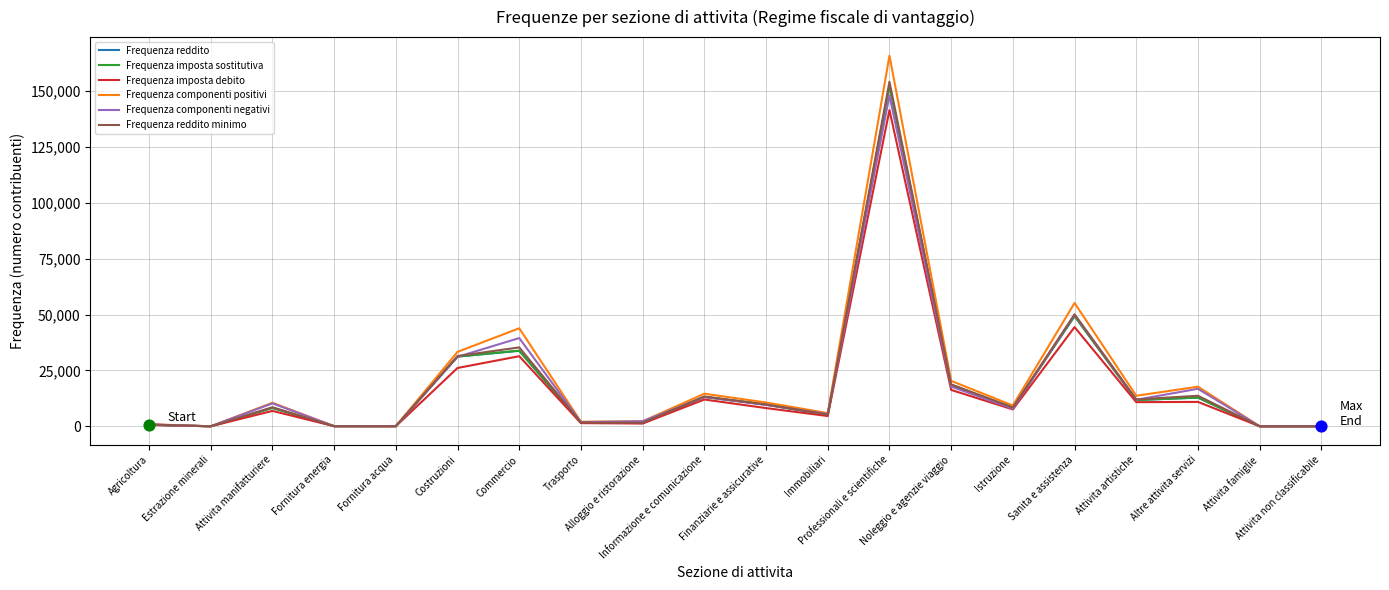

What is the greatest value displayed?

165894